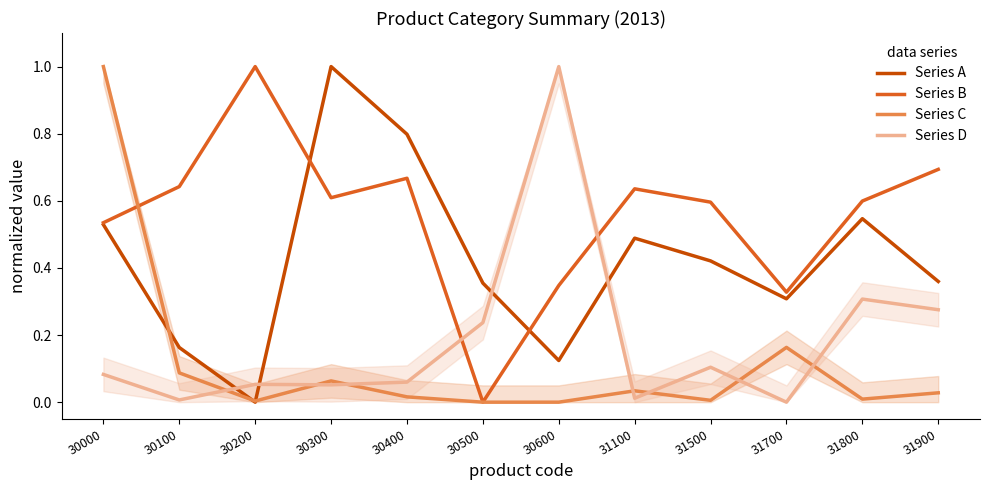

What value does the Series C series have at 30100?

0.1